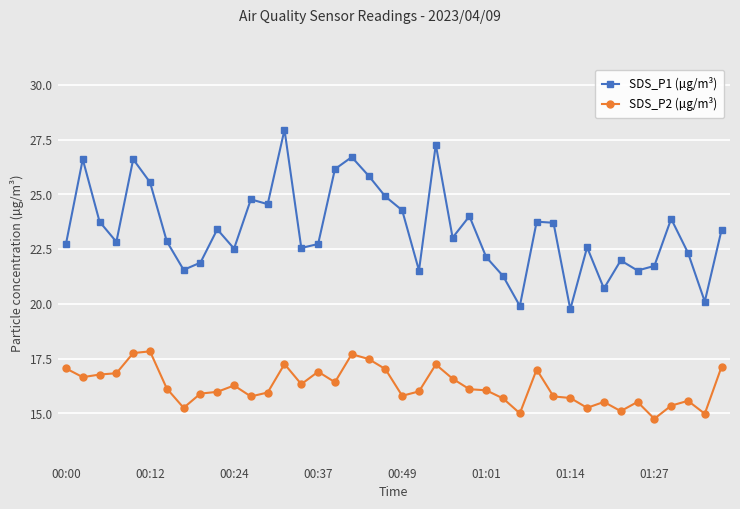

What is the lowest value of the SDS_P1 (µg/m³) series?

19.8